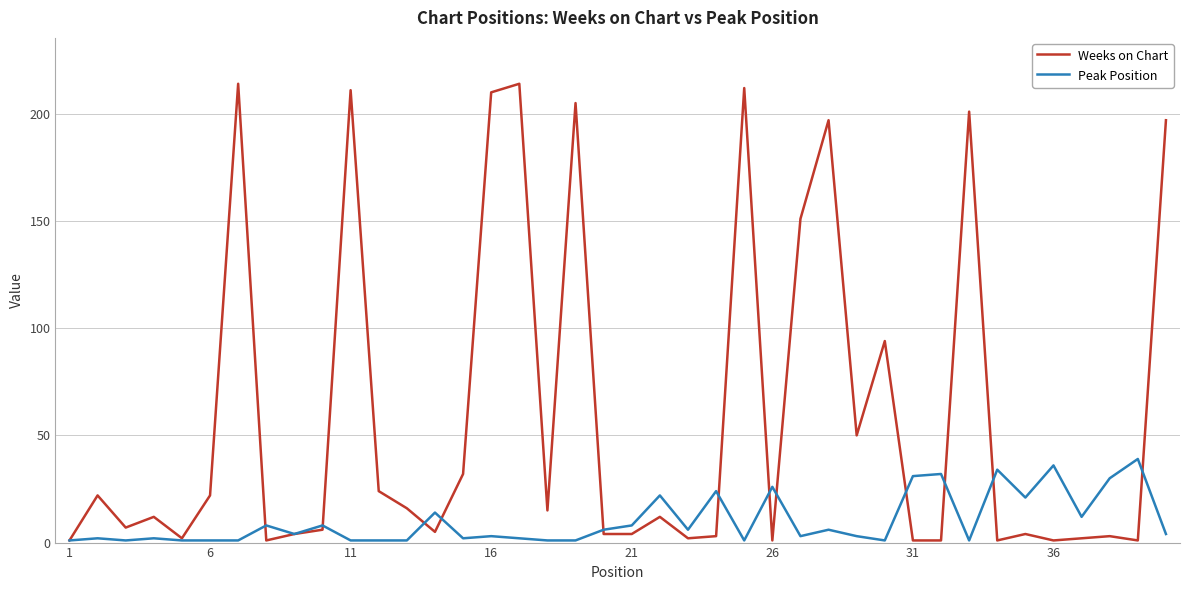

Which series ends up on top after the final intersection of Weeks on Chart and Peak Position?

Weeks on Chart